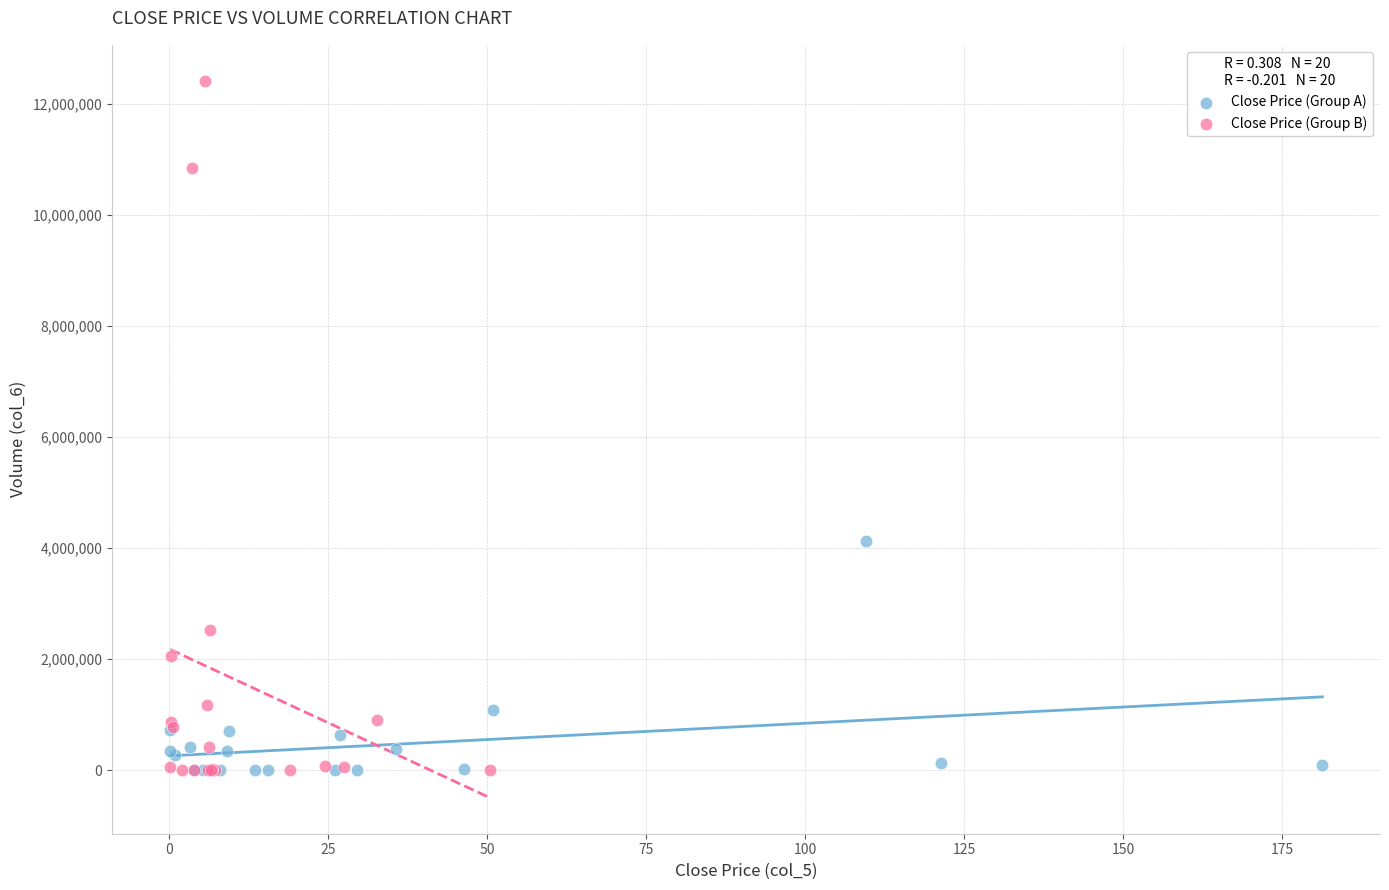

Which series contains the highest Y value?

Close Price (Group B)